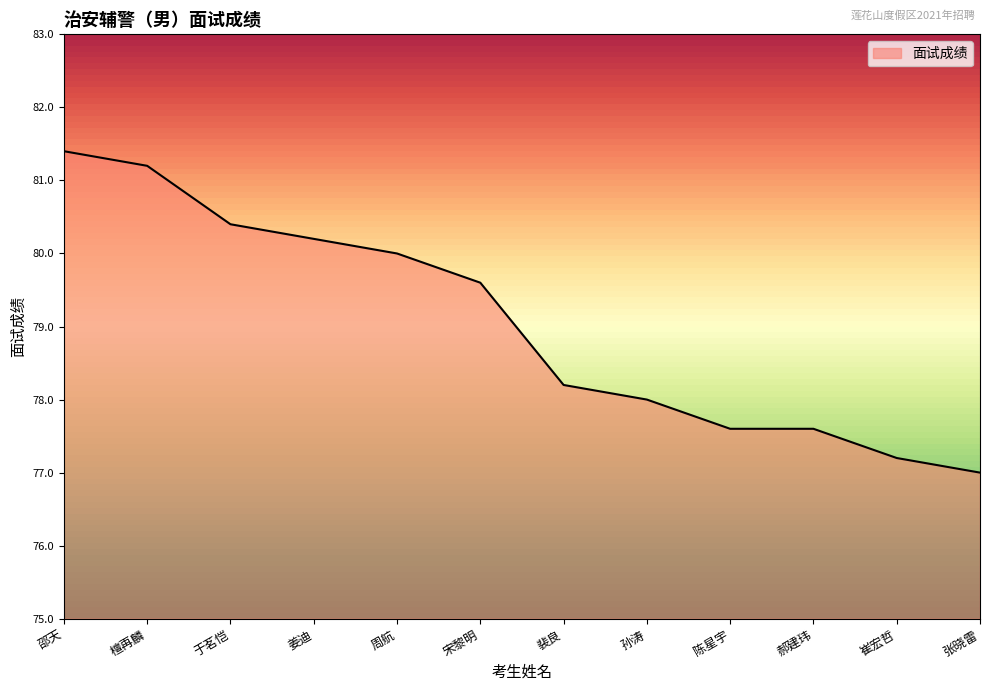

Where is the data nearest to the value 79?

宋黎明